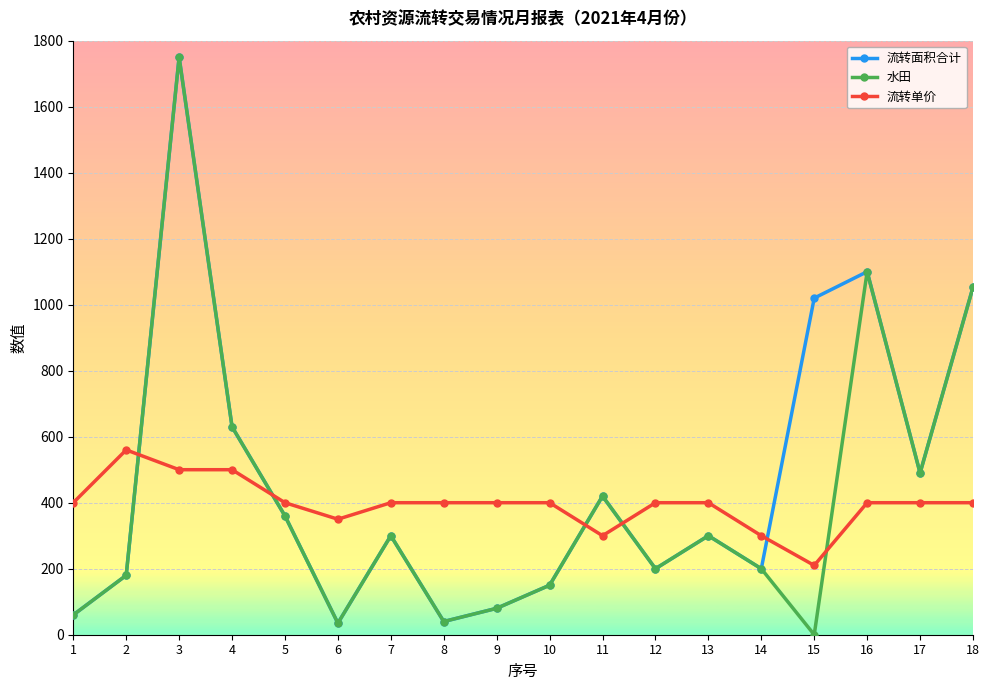

What is the greatest value displayed?

1750